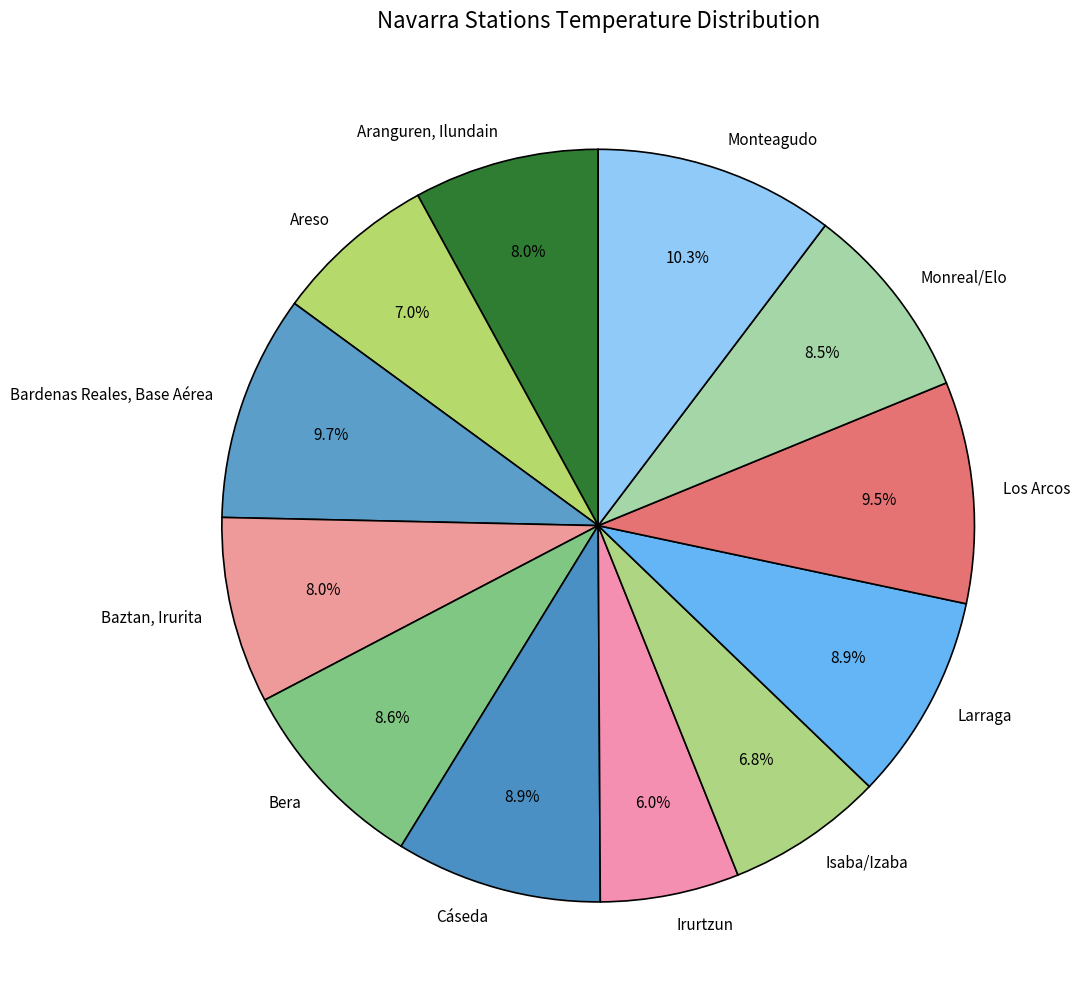

Do Irurtzun and Isaba/Izaba together represent more than half of the pie?

No